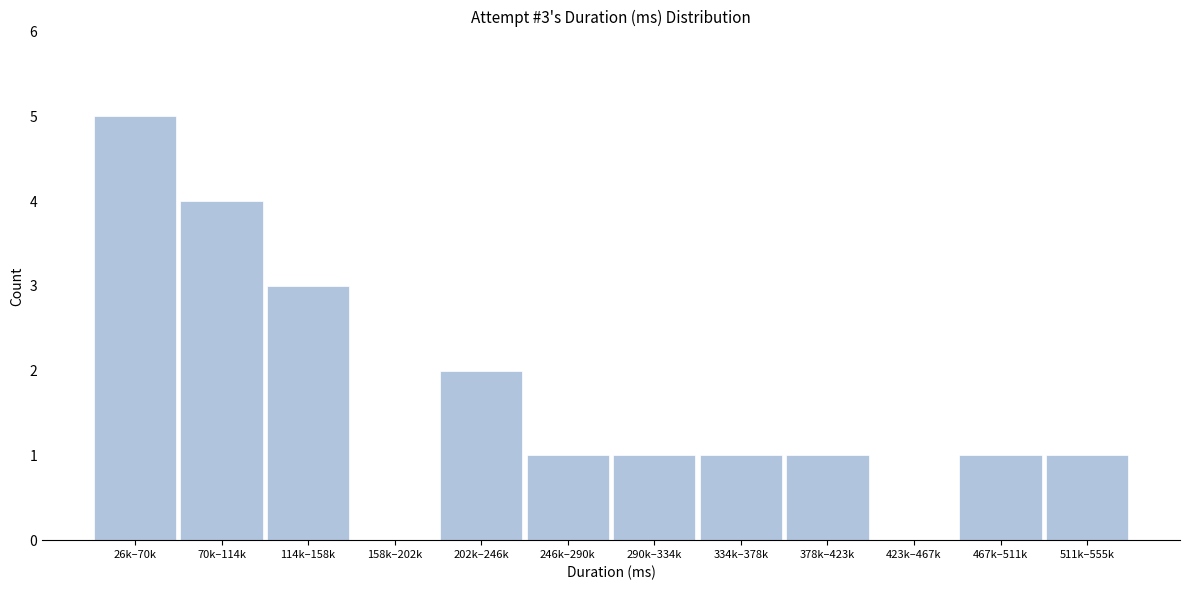

Reading left to right, what are all the values shown in this chart?

26k–70k=5	70k–114k=4	114k–158k=3	158k–202k=0	202k–246k=2	246k–290k=1	290k–334k=1	334k–378k=1	378k–423k=1	423k–467k=0	467k–511k=1	511k–555k=1